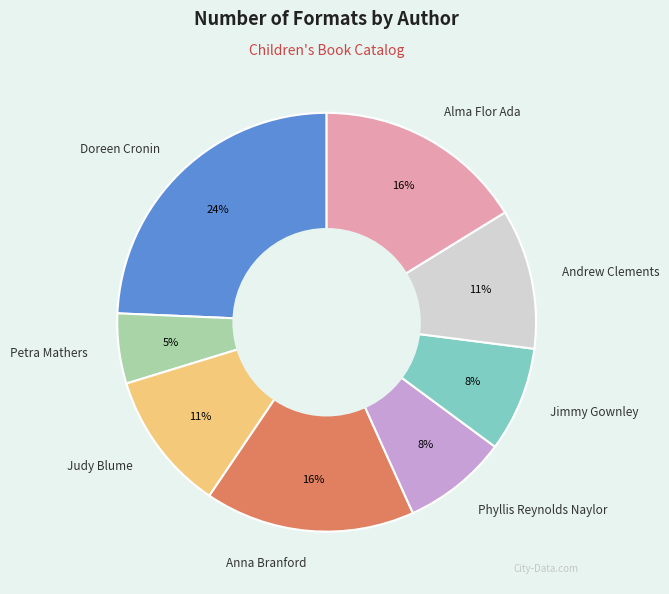

Is there any slice that represents more than half of the pie?

No